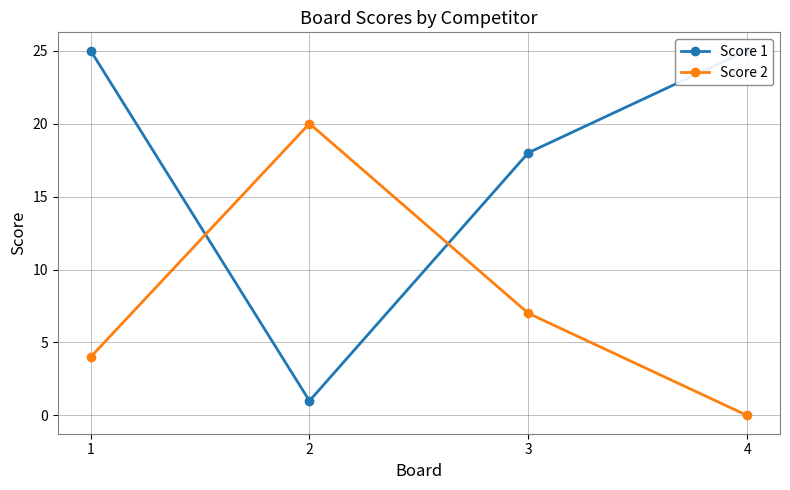

List the labels in order of Score 1 value, smallest first.

2, 3, 1, 4